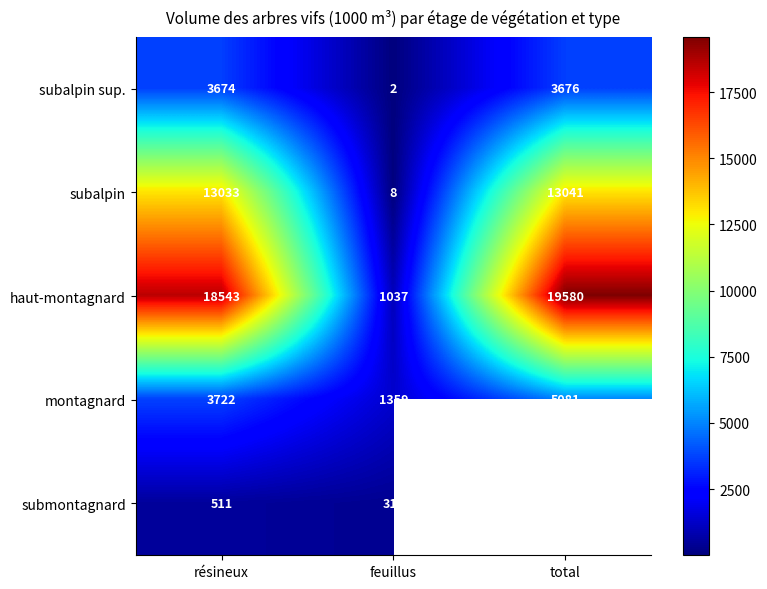

True or false: subalpin has a value of 13041 at total.

True